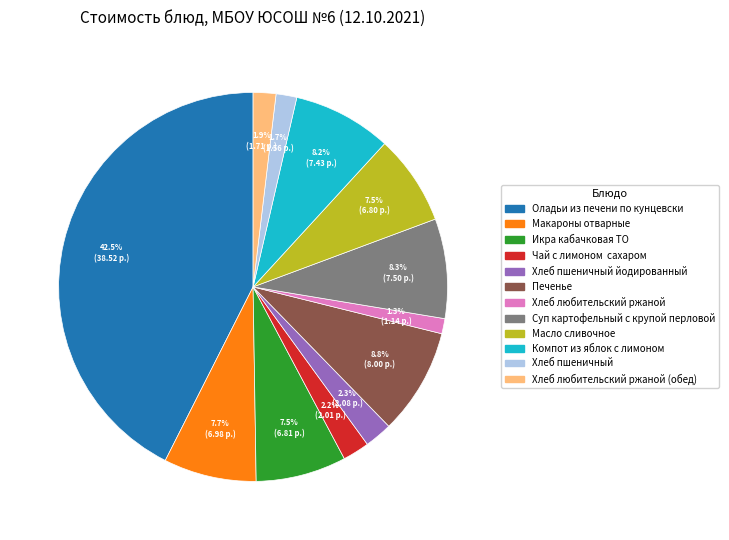

Is there any slice that represents more than half of the pie?

No